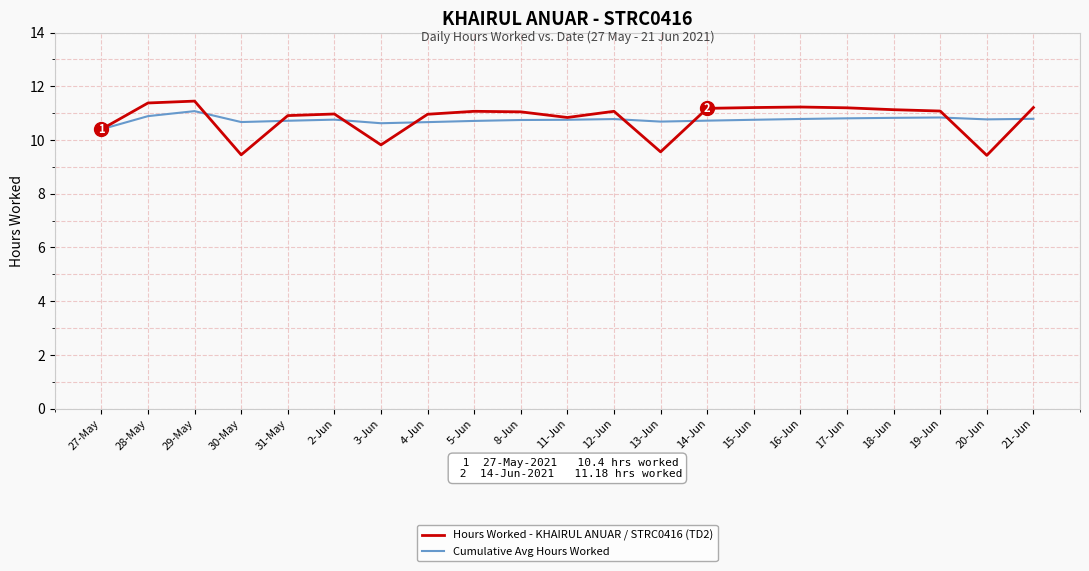

List the series in order of their peak value, highest first.

Hours Worked - KHAIRUL ANUAR / STRC0416 (TD2), Cumulative Avg Hours Worked